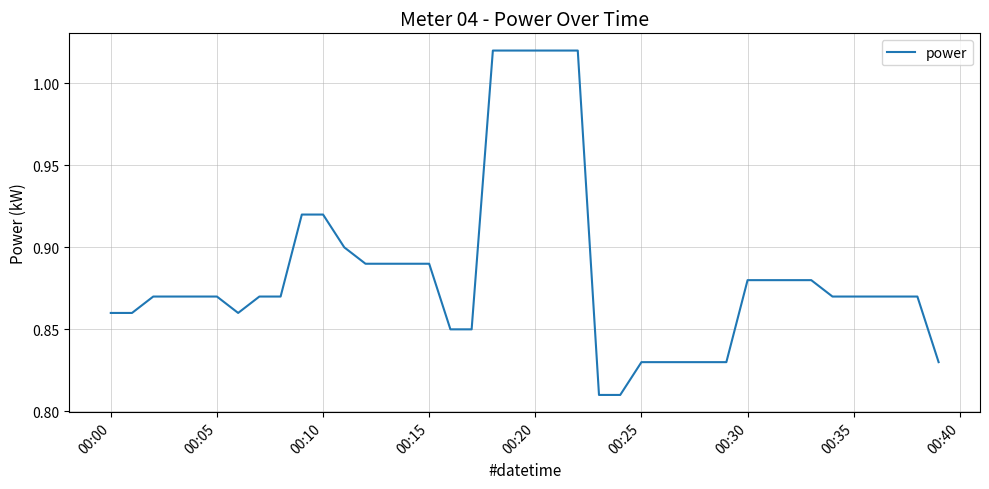

Reading right to left, what are all the values shown in this chart?

0.8	0.9	0.9	0.9	0.9	0.9	0.9	0.9	0.9	0.9	0.8	0.8	0.8	0.8	0.8	0.8	0.8	1.0	1.0	1.0	1.0	1.0	0.8	0.8	0.9	0.9	0.9	0.9	0.9	0.9	0.9	0.9	0.9	0.9	0.9	0.9	0.9	0.9	0.9	0.9